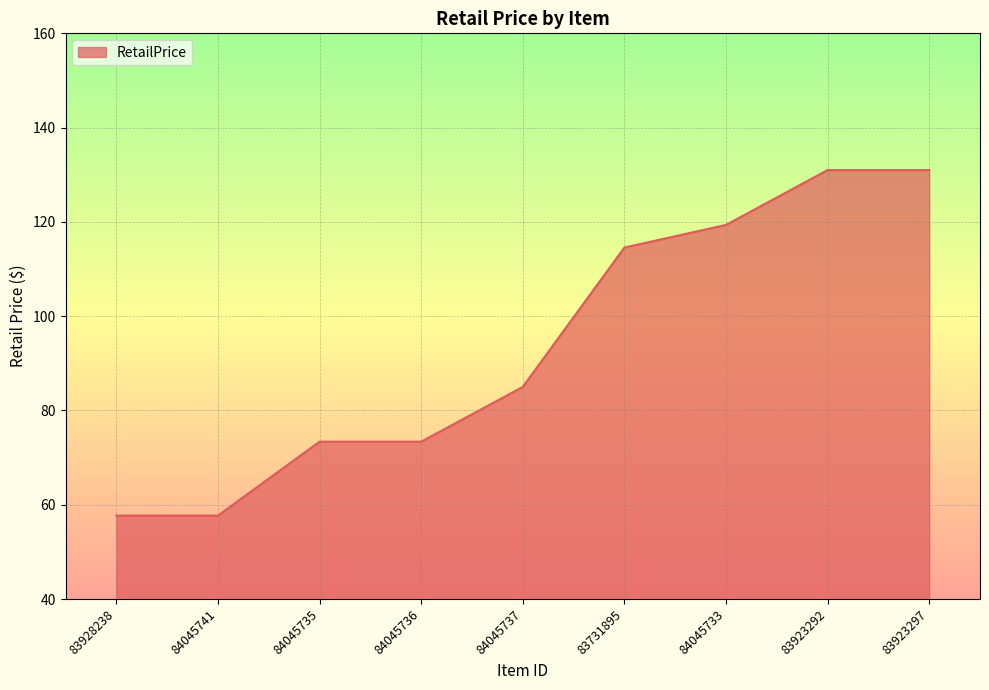

What is the greatest value displayed?

131.0